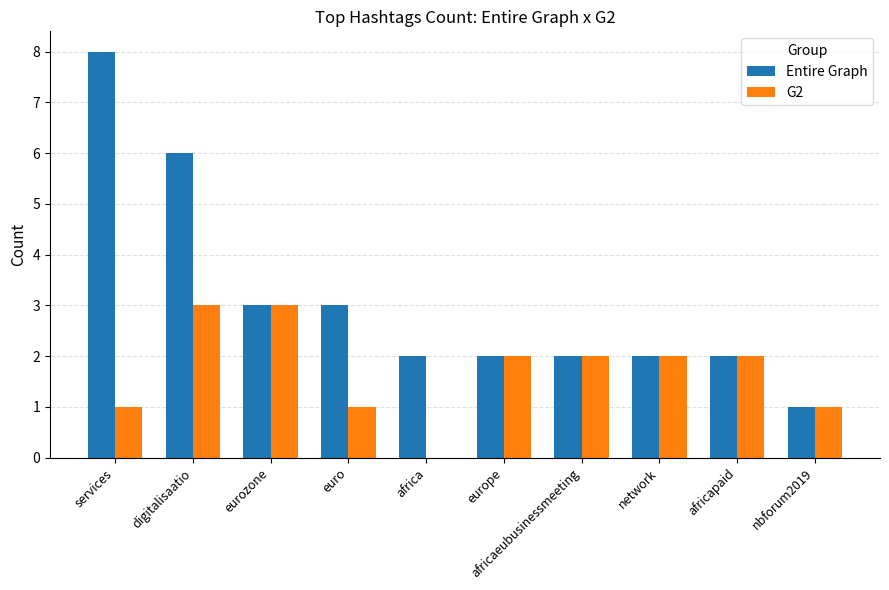

What value does the Entire Graph series have at eurozone?

3